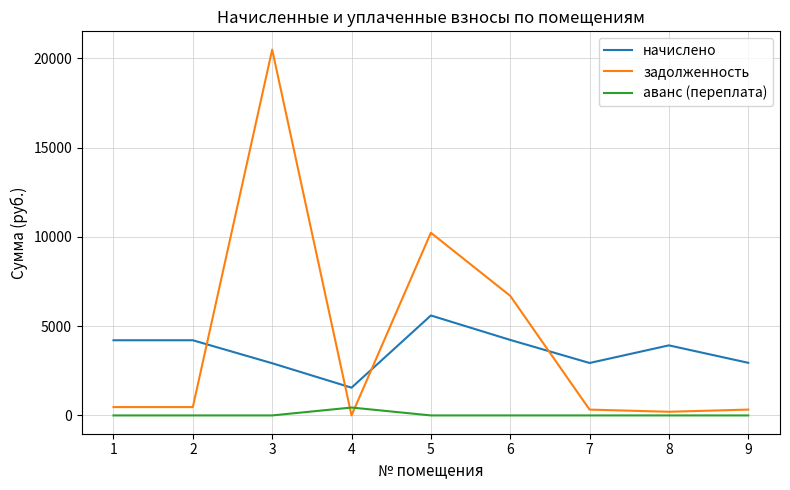

List the series in order of their peak value, lowest first.

аванс (переплата), начислено, задолженность